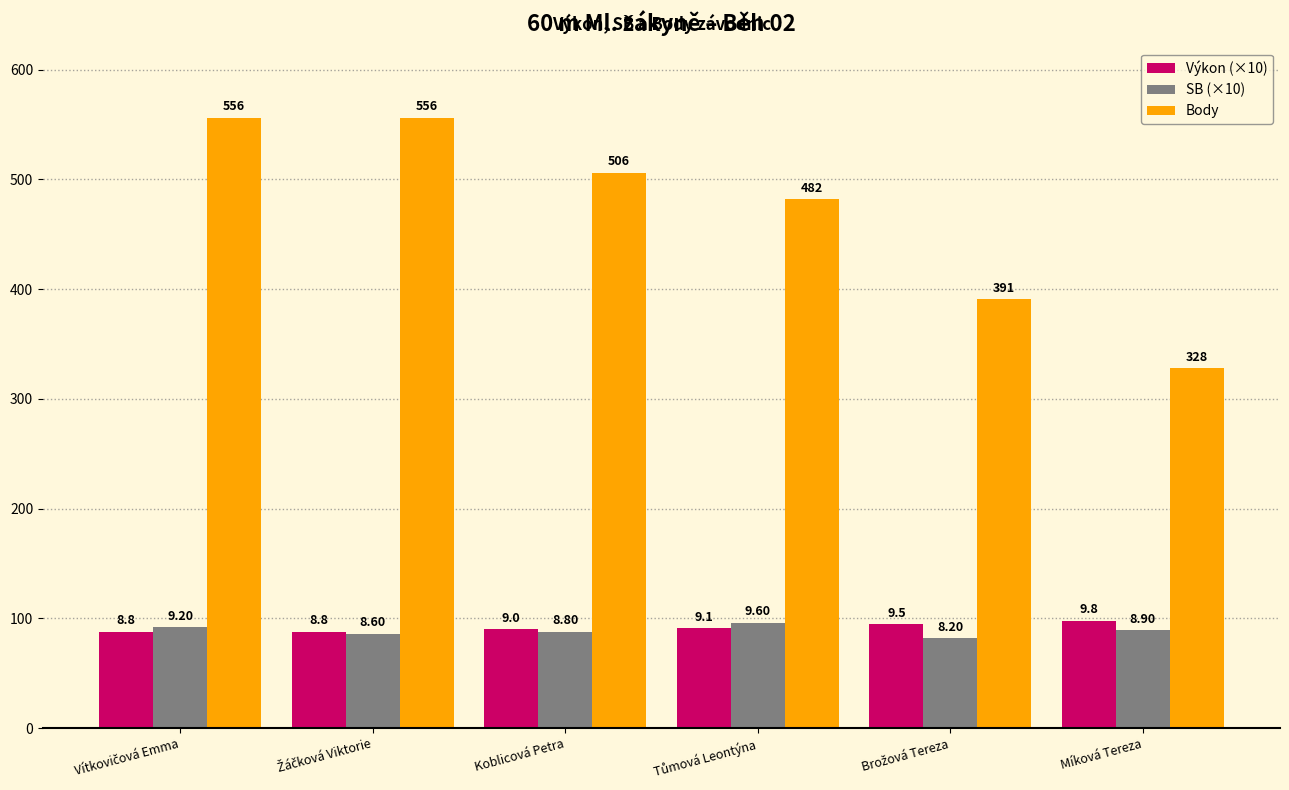

What are all the series names shown in the legend?

Výkon (×10), SB (×10), Body